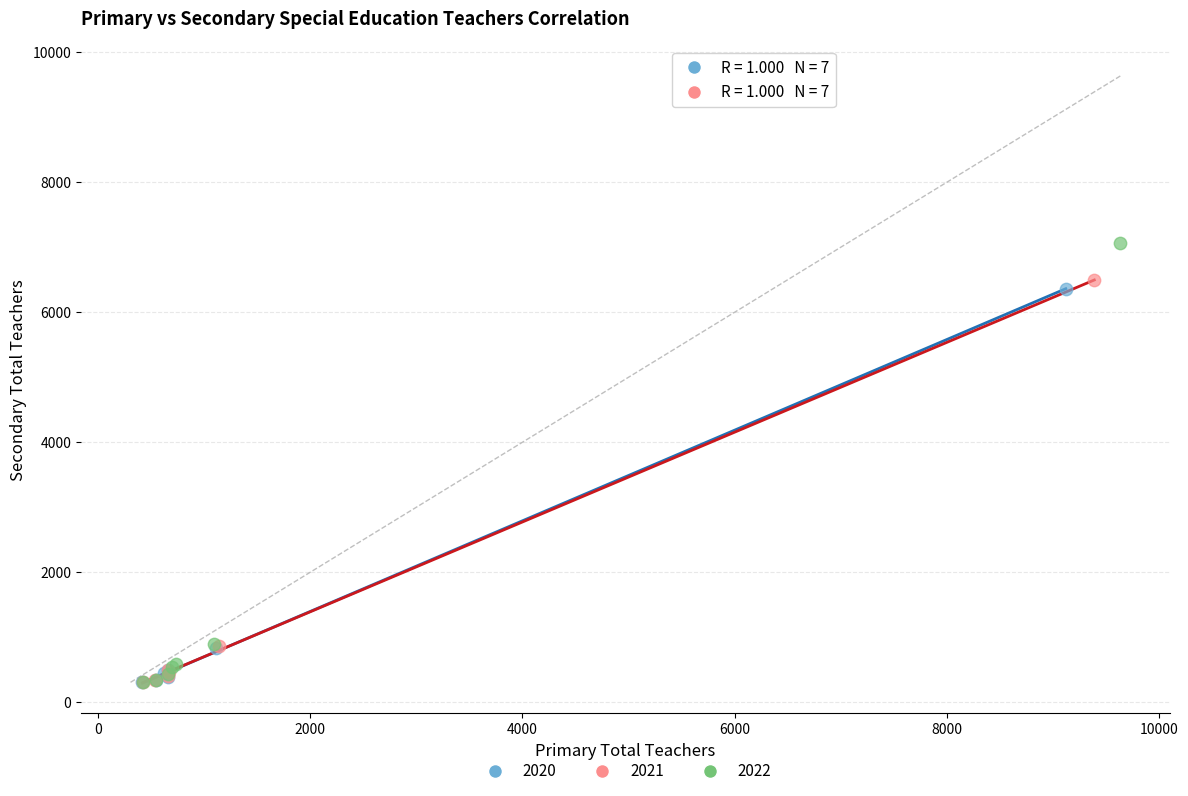

Which series has the widest spread of Y values?

2022